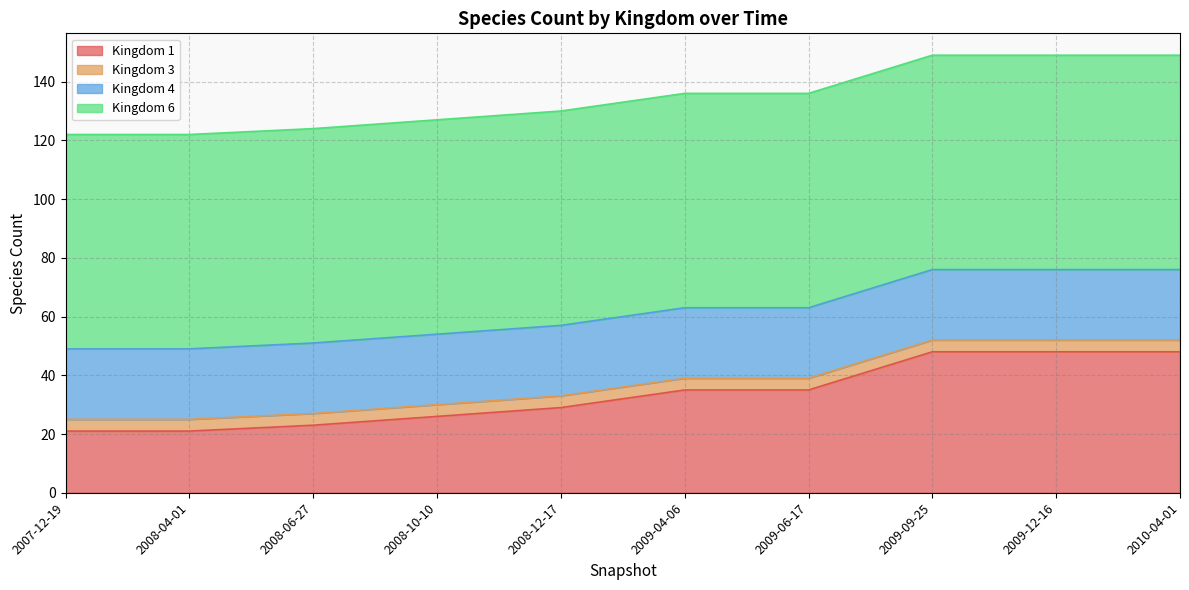

How many lines are shown in the chart?

4